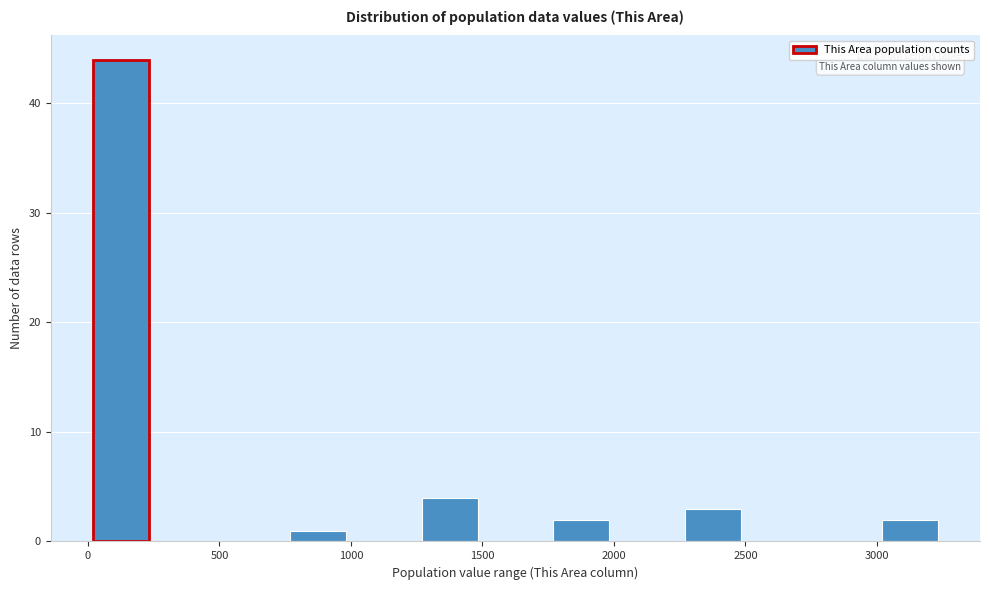

Reading left to right, list every bar in this chart as the range it spans on the x-axis followed by its height. The values are not printed on the chart, so give them approximately, as read against the axis.

0 to 250: 44
250 to 500: 0
500 to 750: 0
750 to 1000: 1
1000 to 1250: 0
1250 to 1500: 4
1500 to 1750: 0
1750 to 2000: 2
2000 to 2250: 0
2250 to 2500: 3
2500 to 2750: 0
2750 to 3000: 0
3000 to 3250: 2